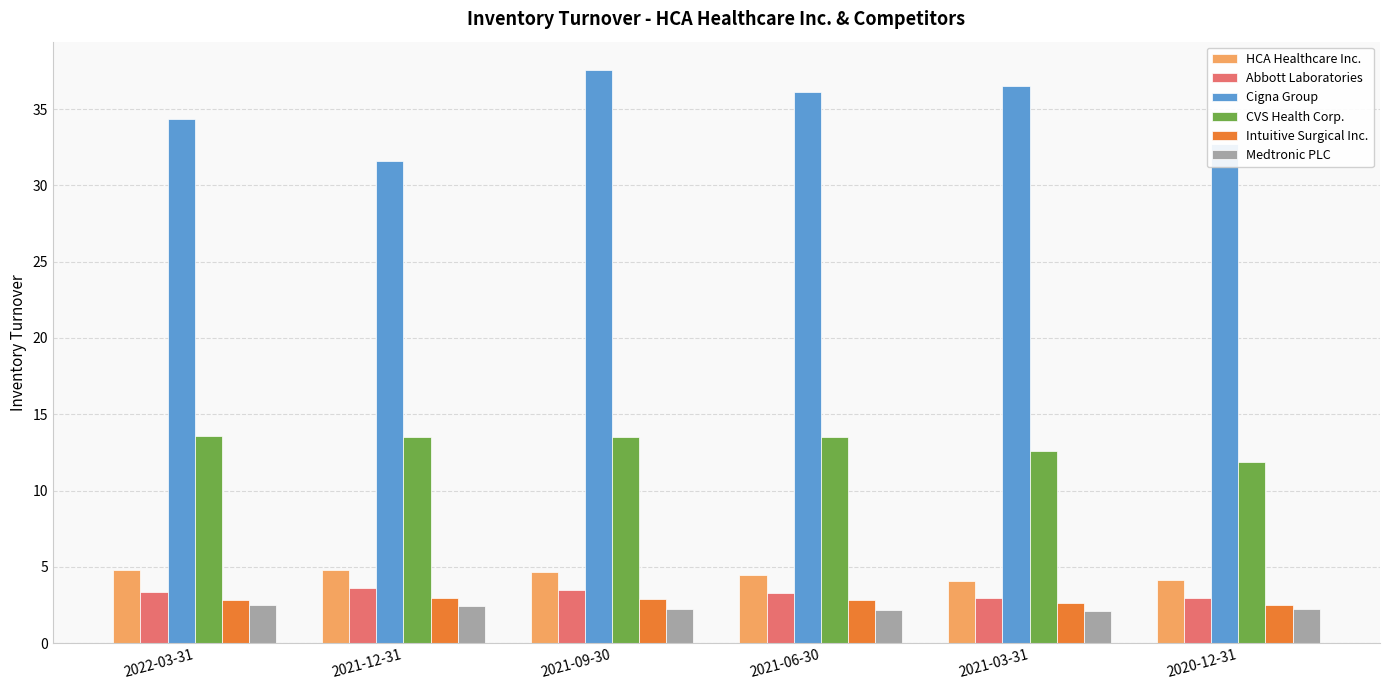

What is the smallest value displayed?

2.1